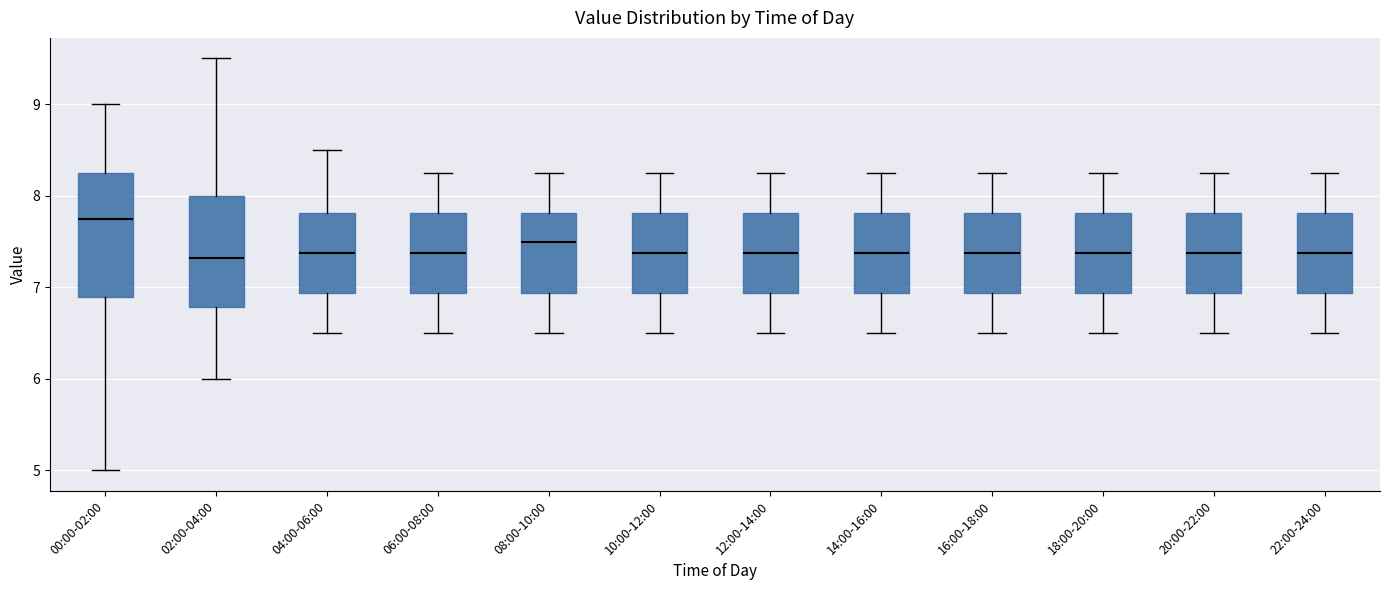

Reading left to right, transcribe this box plot: for each box, give where its median line is, the range the box spans, and where its two whiskers end, as read against the y-axis. The values are not printed on the chart, so give them approximately, as read against the axis.

00:00-02:00: median 7.8, box 6.9 to 8.3, whiskers 5.0 to 9.0
02:00-04:00: median 7.3, box 6.8 to 8.0, whiskers 6.0 to 9.5
04:00-06:00: median 7.4, box 6.9 to 7.8, whiskers 6.5 to 8.5
06:00-08:00: median 7.4, box 6.9 to 7.8, whiskers 6.5 to 8.3
08:00-10:00: median 7.5, box 6.9 to 7.8, whiskers 6.5 to 8.3
10:00-12:00: median 7.4, box 6.9 to 7.8, whiskers 6.5 to 8.3
12:00-14:00: median 7.4, box 6.9 to 7.8, whiskers 6.5 to 8.3
14:00-16:00: median 7.4, box 6.9 to 7.8, whiskers 6.5 to 8.3
16:00-18:00: median 7.4, box 6.9 to 7.8, whiskers 6.5 to 8.3
18:00-20:00: median 7.4, box 6.9 to 7.8, whiskers 6.5 to 8.3
20:00-22:00: median 7.4, box 6.9 to 7.8, whiskers 6.5 to 8.3
22:00-24:00: median 7.4, box 6.9 to 7.8, whiskers 6.5 to 8.3